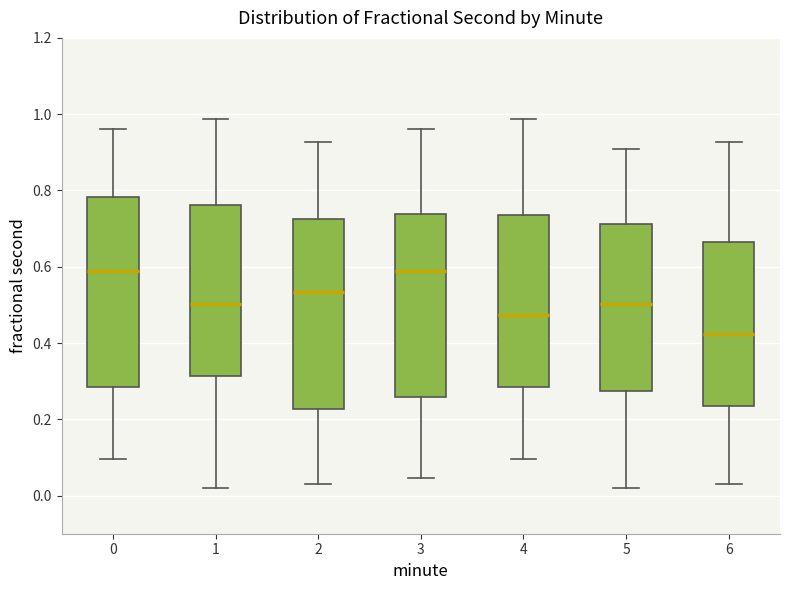

Reading left to right, read every box against the y-axis: the position of its median line, the range the box covers, and the ends of its whiskers. The values are not printed on the chart, so give them approximately, as read against the axis.

0: median 0.58, box 0.28 to 0.78, whiskers 0.10 to 0.96
1: median 0.50, box 0.32 to 0.76, whiskers 0.02 to 0.98
2: median 0.54, box 0.22 to 0.72, whiskers 0.04 to 0.92
3: median 0.58, box 0.26 to 0.74, whiskers 0.04 to 0.96
4: median 0.48, box 0.28 to 0.74, whiskers 0.10 to 0.98
5: median 0.50, box 0.28 to 0.72, whiskers 0.02 to 0.90
6: median 0.42, box 0.24 to 0.66, whiskers 0.04 to 0.92